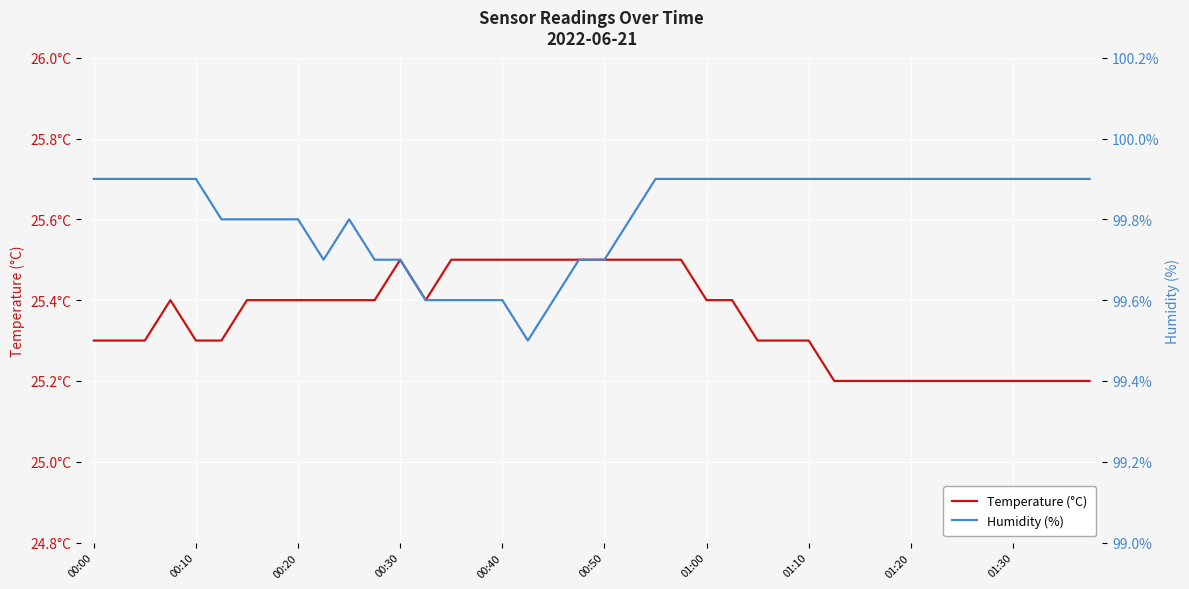

In Temperature (°C), how many points are lower than both neighbors (excluding endpoints)?

1